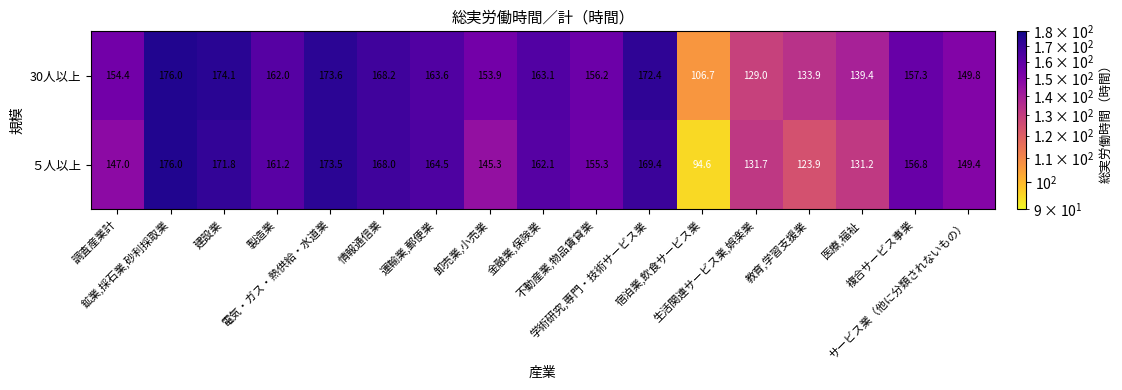

Which series has the largest range (max minus min)?

５人以上